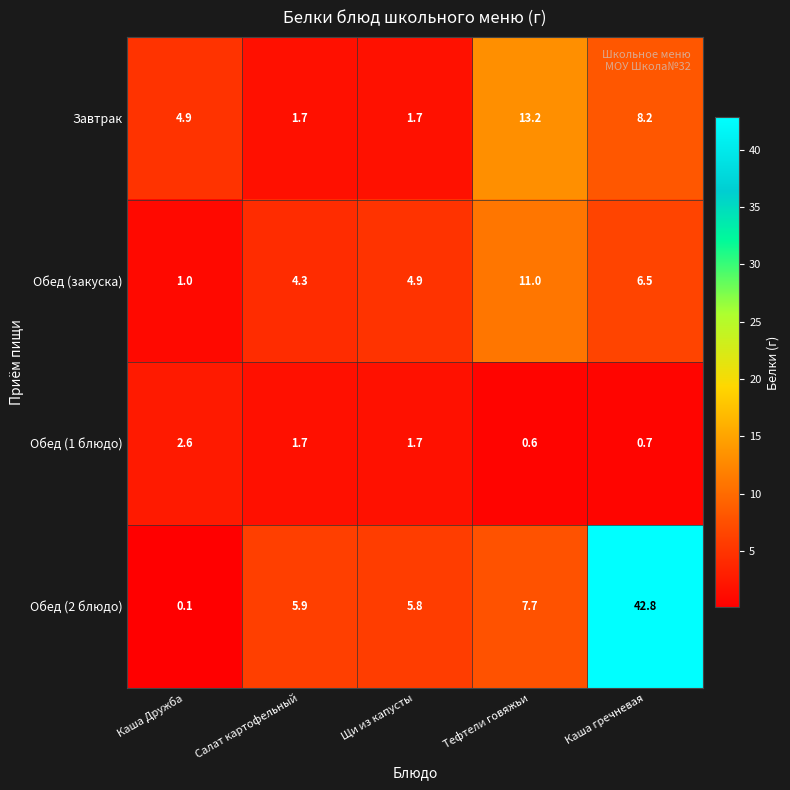

List the series in order of their peak value, lowest first.

Обед (1 блюдо), Обед (закуска), Завтрак, Обед (2 блюдо)